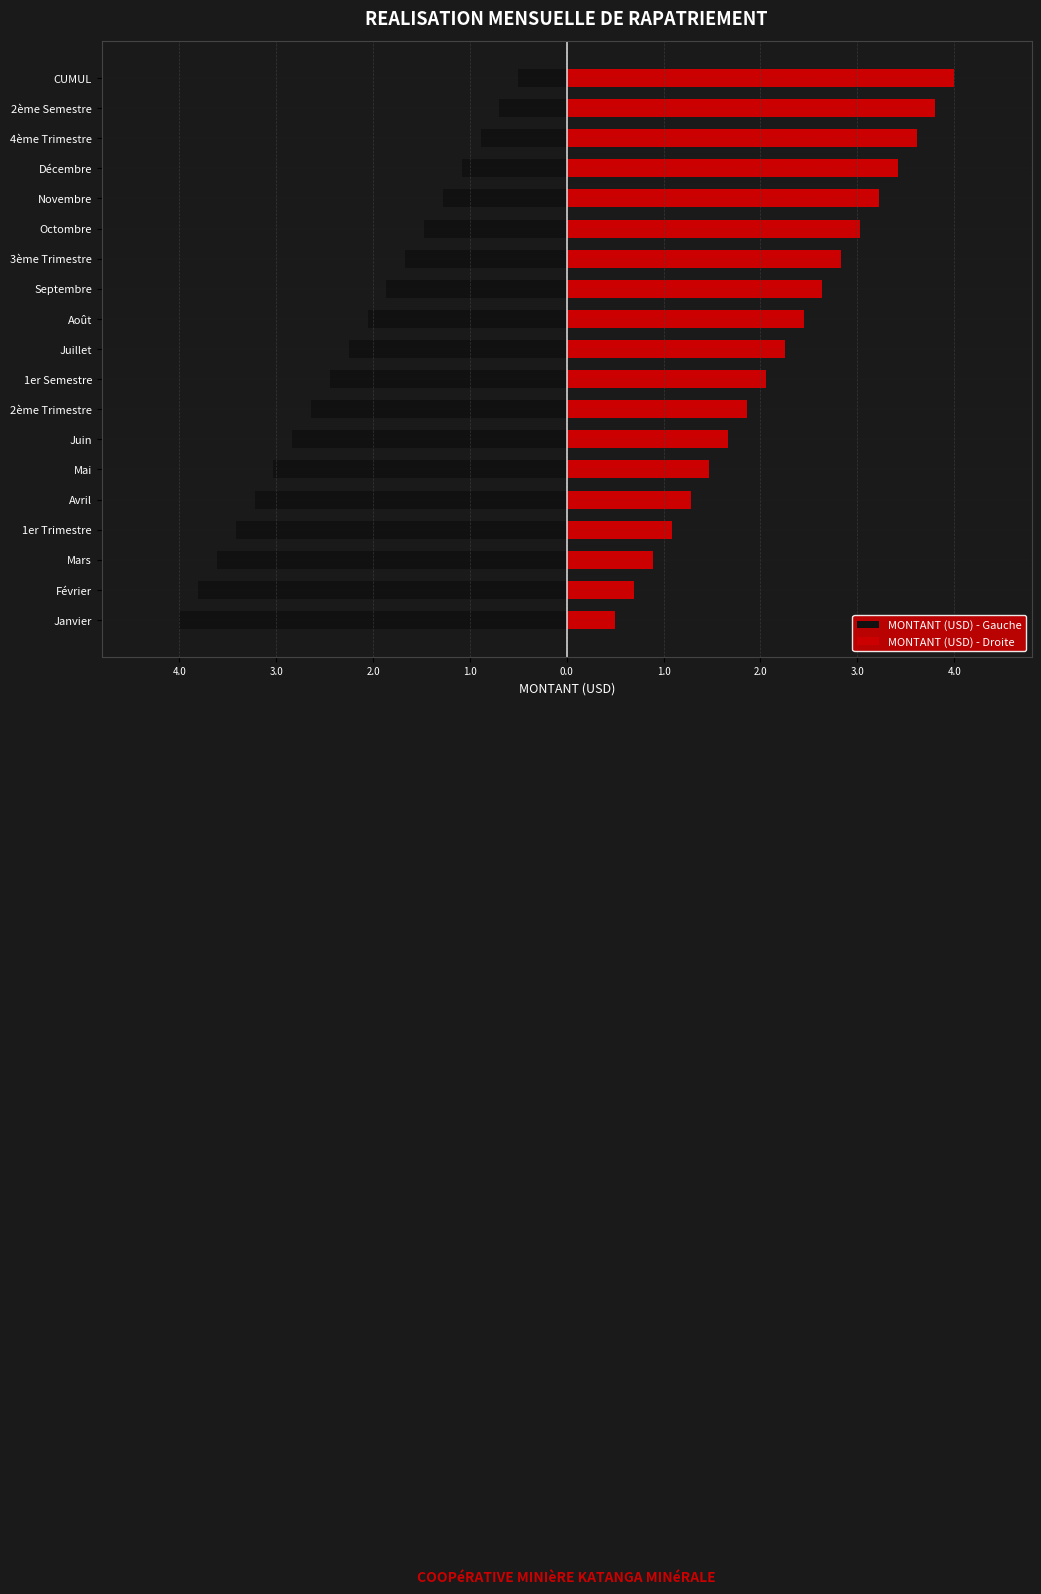

Rank the series by their maximum value, from highest to lowest.

MONTANT (USD) - Droite, MONTANT (USD) - Gauche